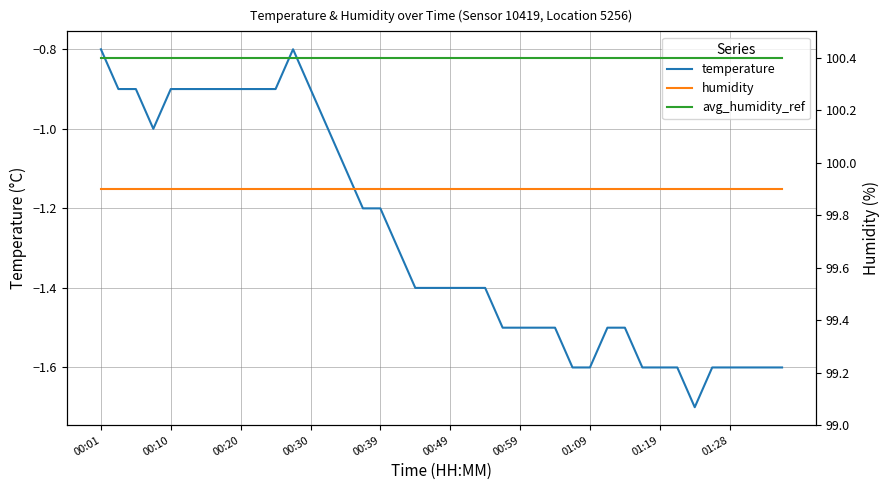

What is the label of the 11th point from the left?

10